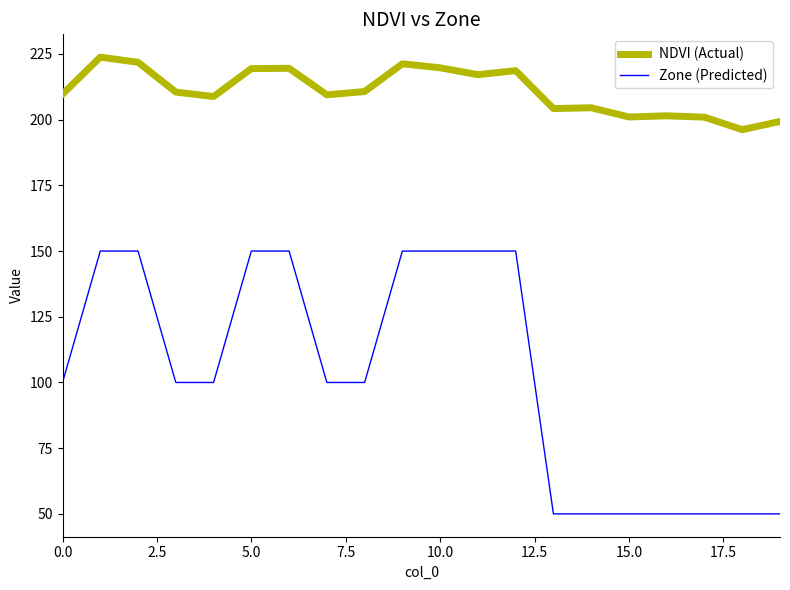

True or false: Zone (Predicted) and NDVI (Actual) intersect in this chart.

False